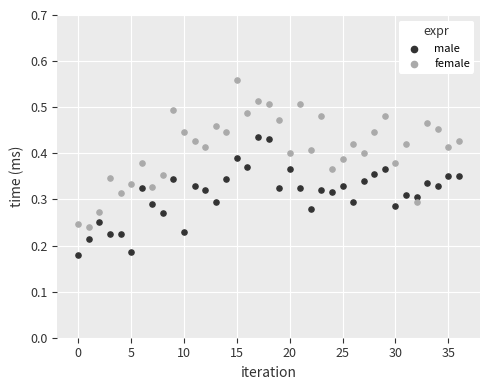

Which series contains the lowest Y value?

male